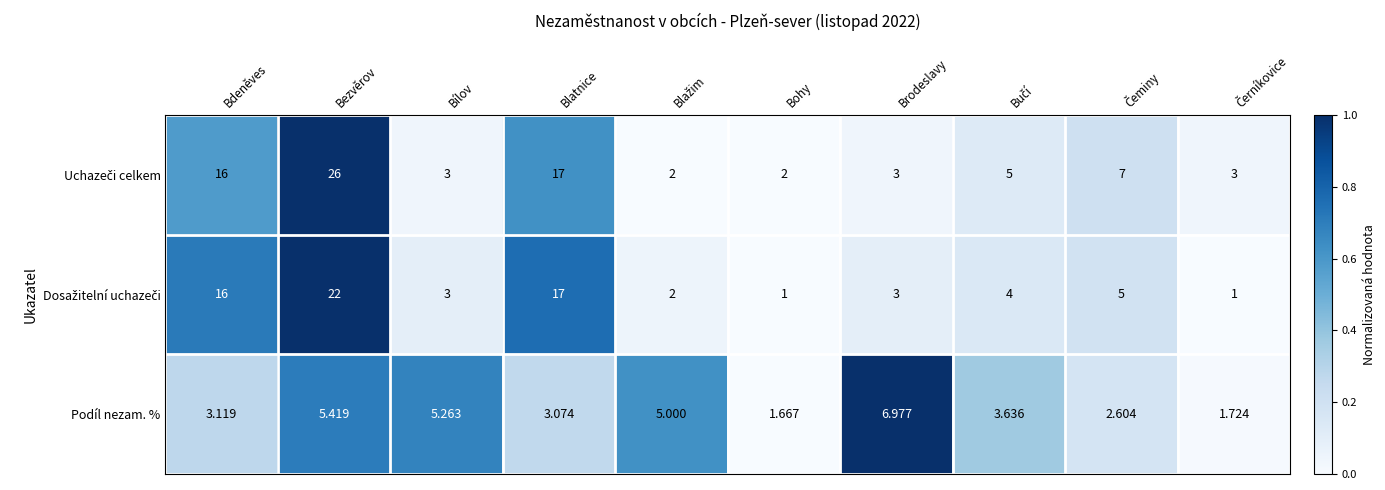

How many data points does each series have?

10